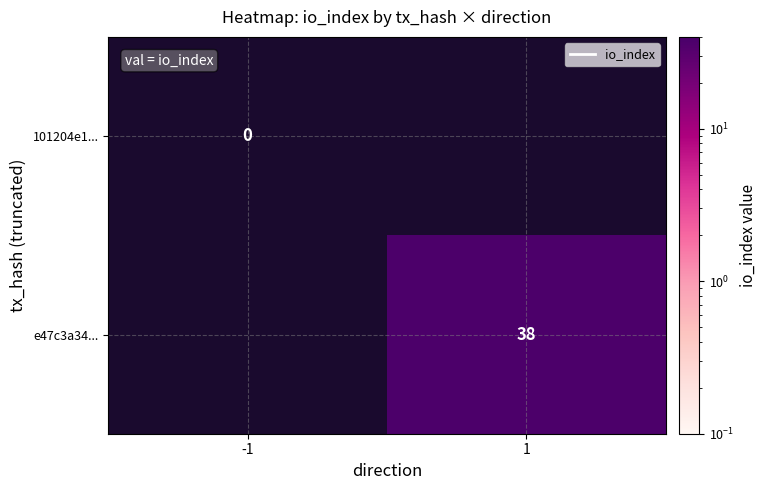

List the series in order of their overall mean, lowest first.

101204e1..., e47c3a34...